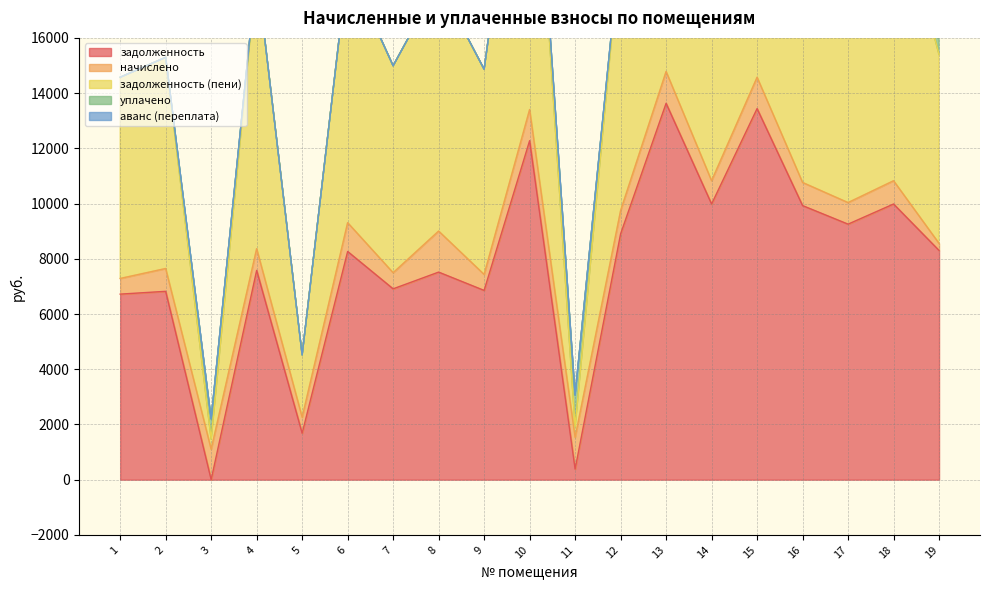

The value of задолженность at 17 is 15327.1. True or false?

False